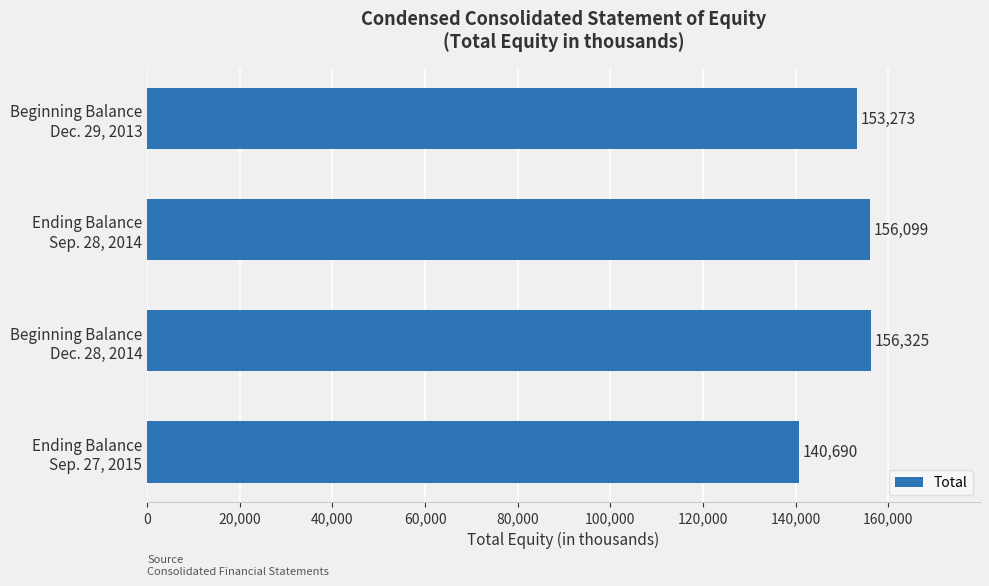

What is the difference between the maximum and minimum values?

15635